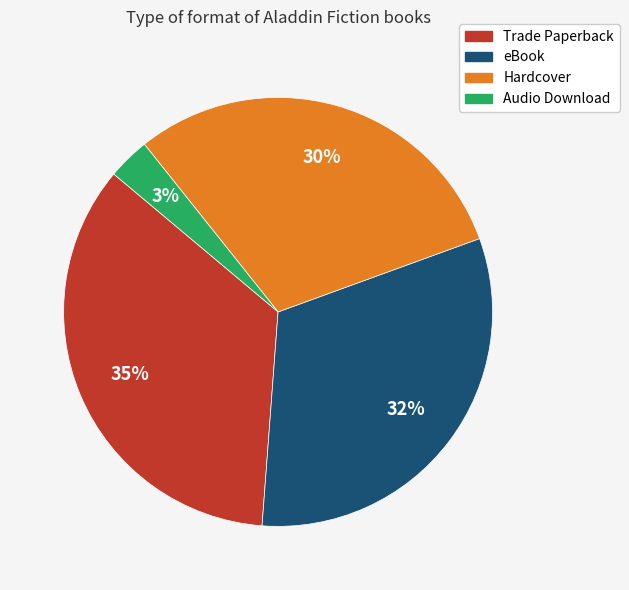

How many slices are in this pie chart?

4